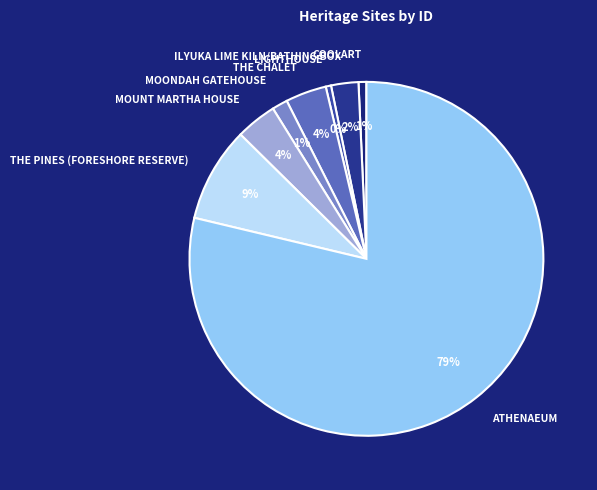

Is it true that ATHENAEUM is 79% of the pie?

True